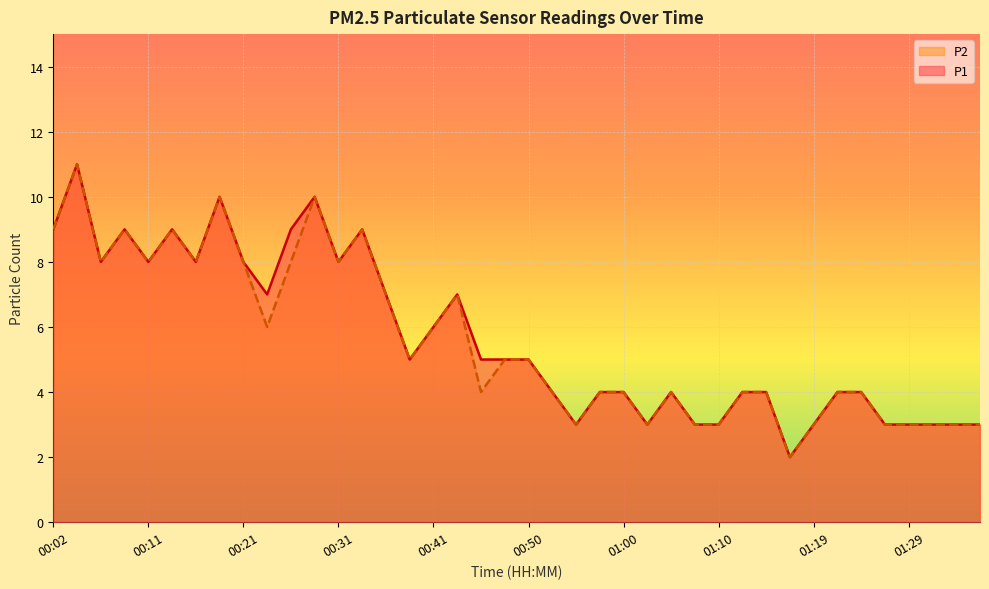

What is the greatest value displayed?

11